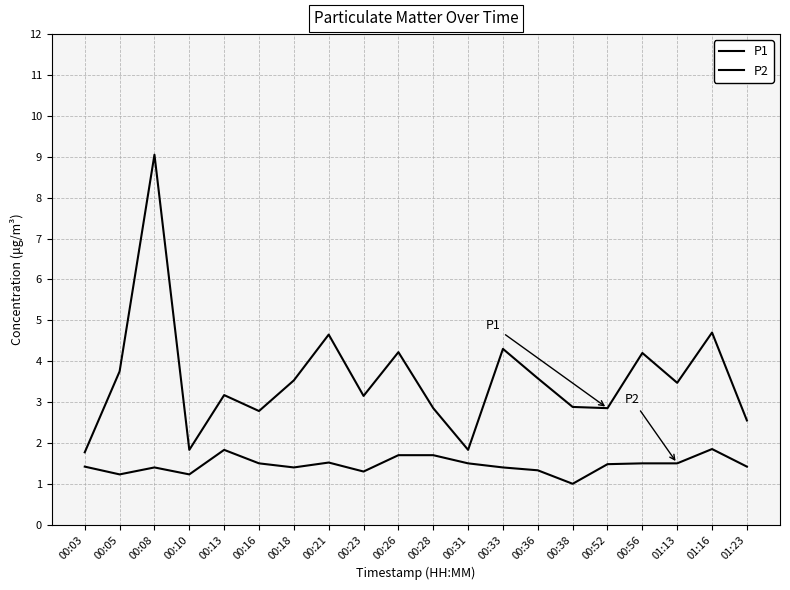

Is this an area chart (filled region under the line)?

No